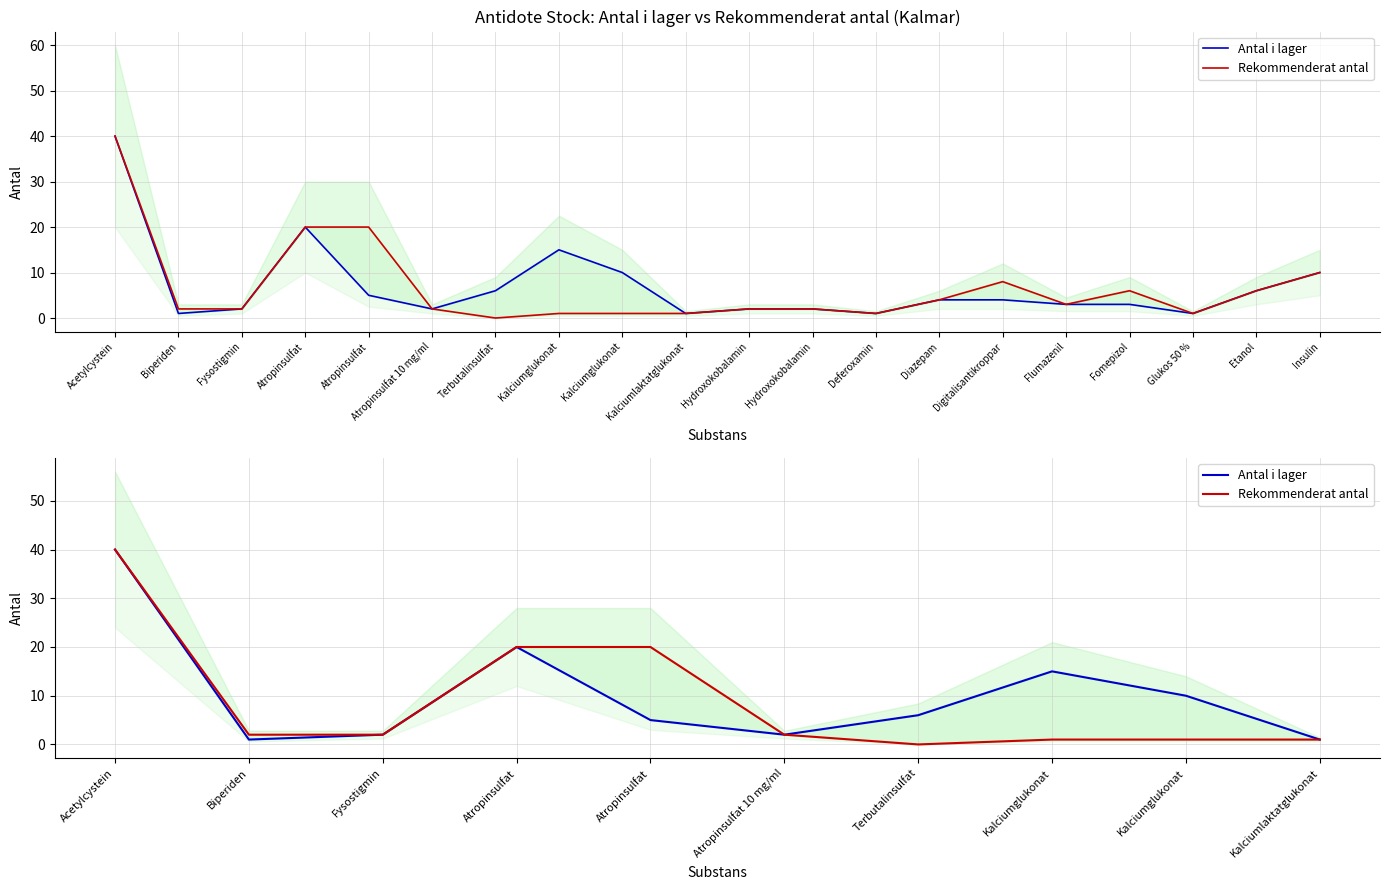

Is this an area chart (filled region under the line)?

No